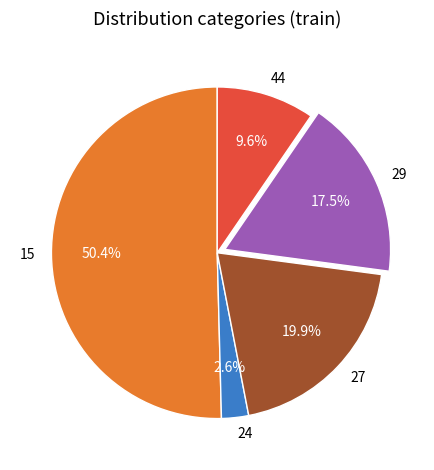

What is the total percentage of 15 and 44?

60.0%